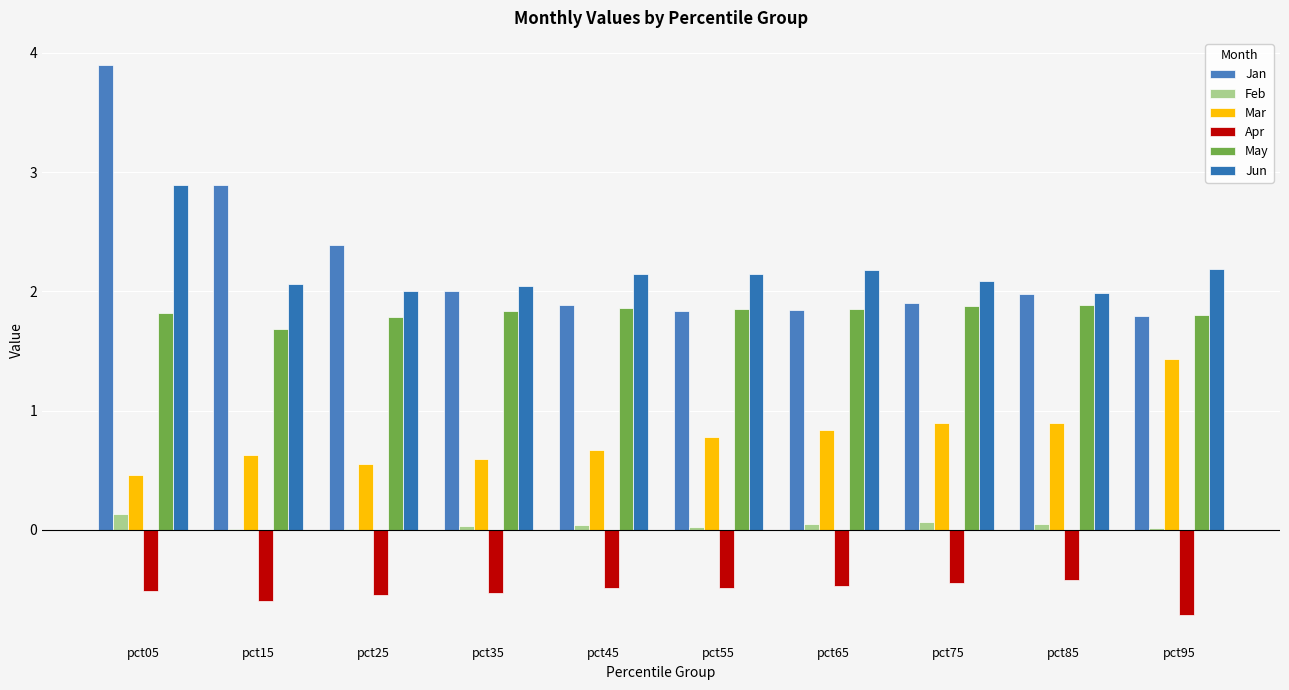

The Jan series shows 2.9 at pct15. True or false?

True